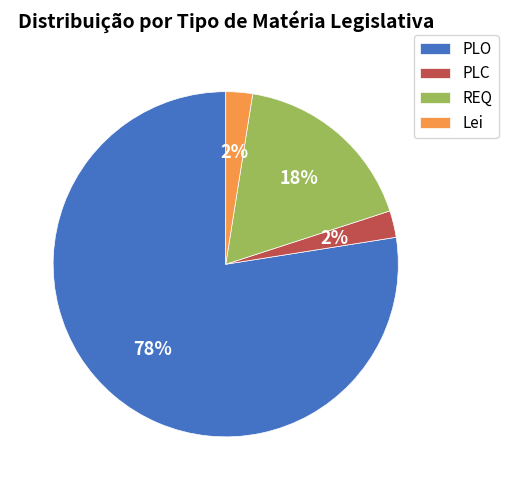

Is REQ the majority of the pie?

No